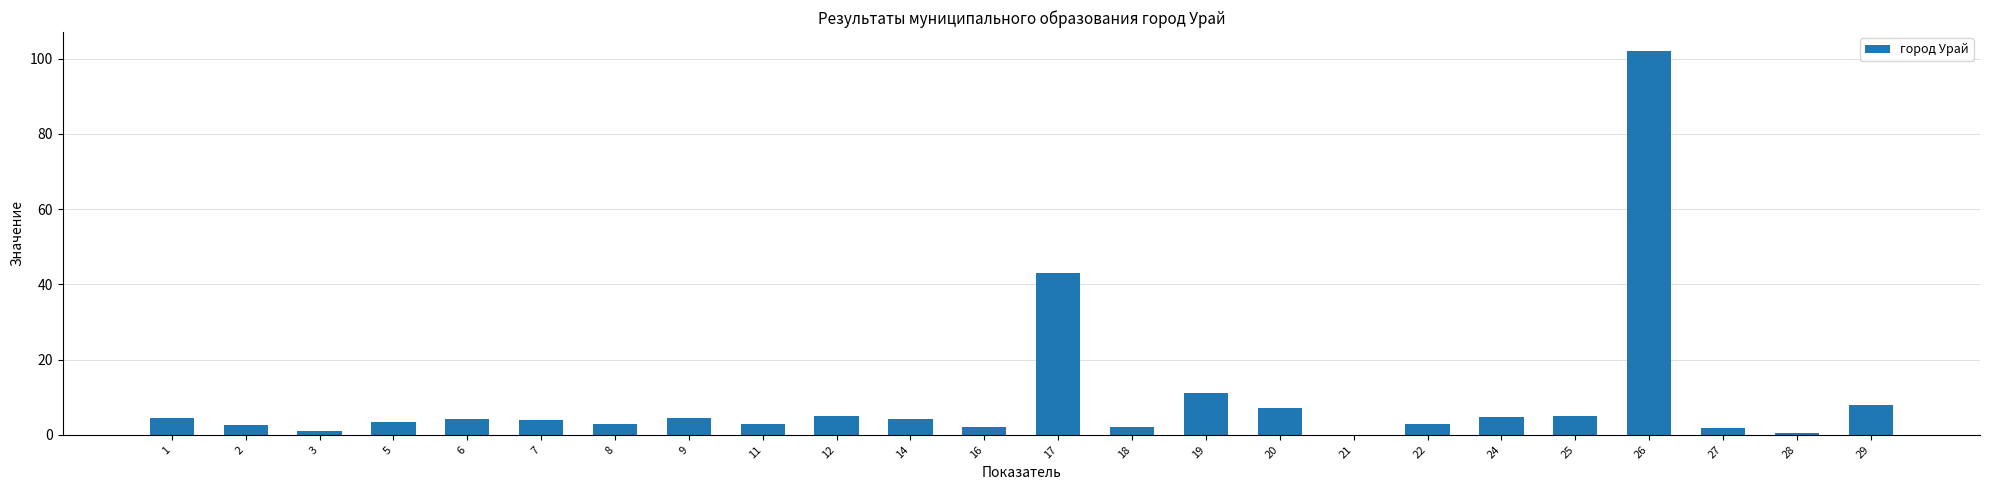

Which category has the highest value across all series?

26